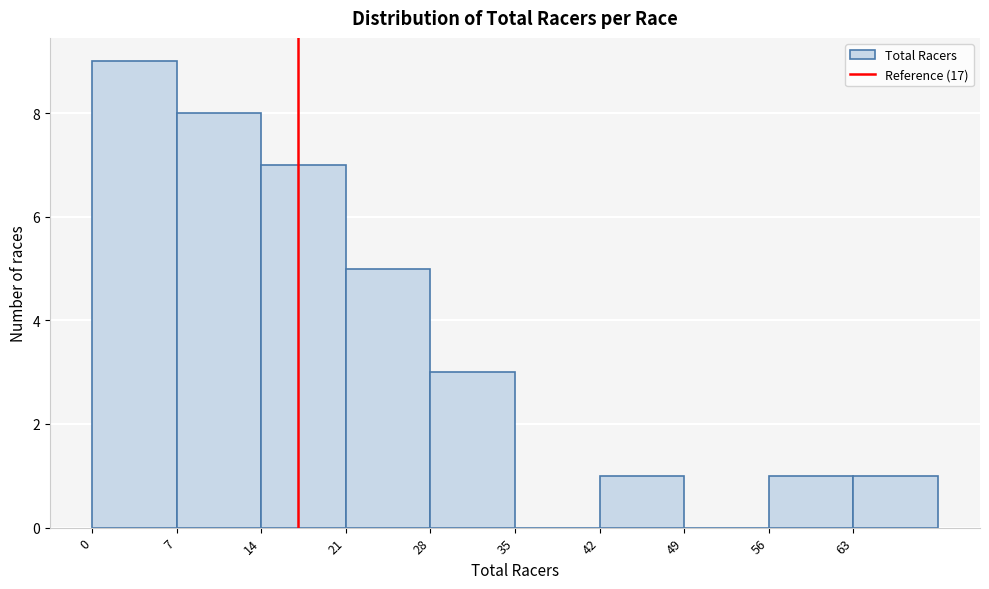

Reading left to right, list every bar in this chart as the range it spans on the x-axis followed by its height. The values are not printed on the chart, so give them approximately, as read against the axis.

0 to 7: 9
7 to 14: 8
14 to 21: 7
21 to 28: 5
28 to 35: 3
35 to 42: 0
42 to 49: 1
49 to 56: 0
56 to 63: 1
63 to 70: 1